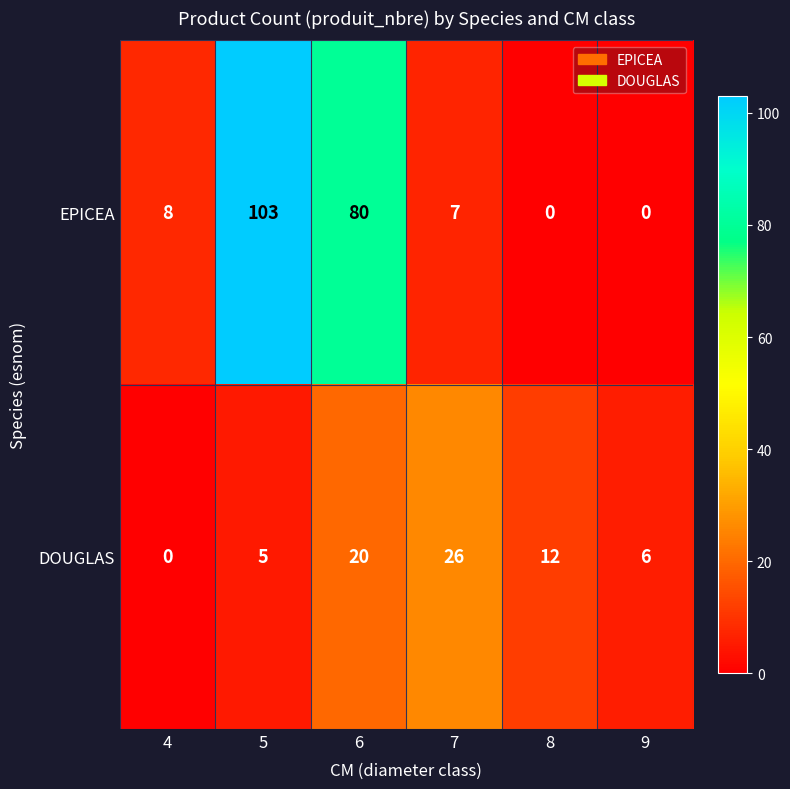

What is the maximum value shown in the chart?

103